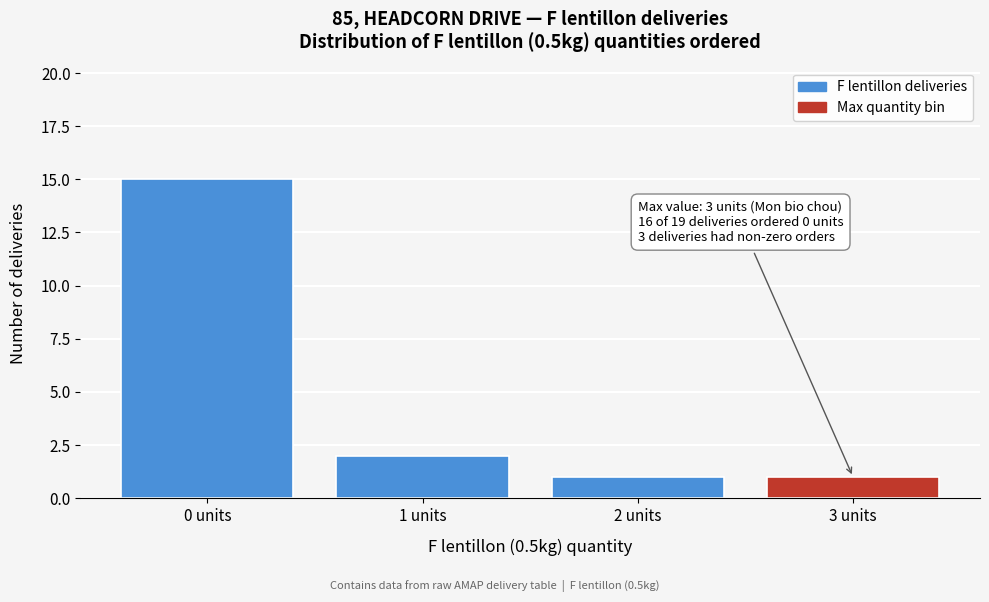

Which range on the x-axis has the tallest bar?

-0.5 to 0.5